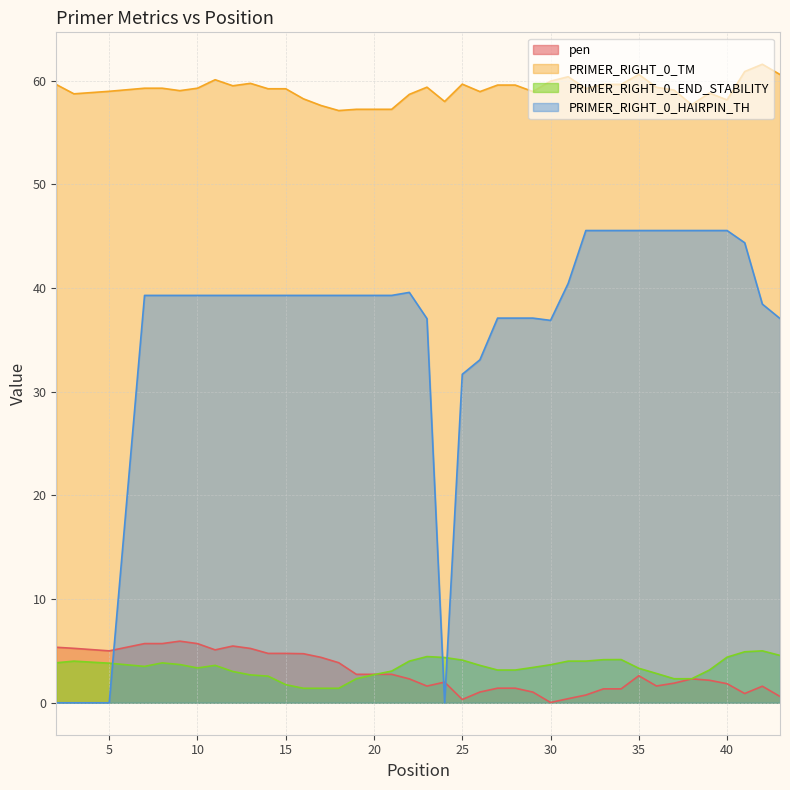

List the series in order of their peak value, lowest first.

PRIMER_RIGHT_0_END_STABILITY, pen, PRIMER_RIGHT_0_HAIRPIN_TH, PRIMER_RIGHT_0_TM